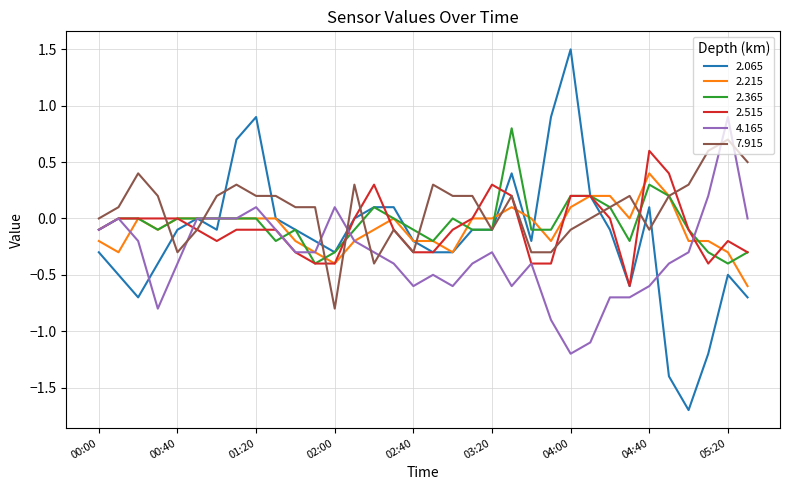

At how many categories does at least one series exceed -1?

34